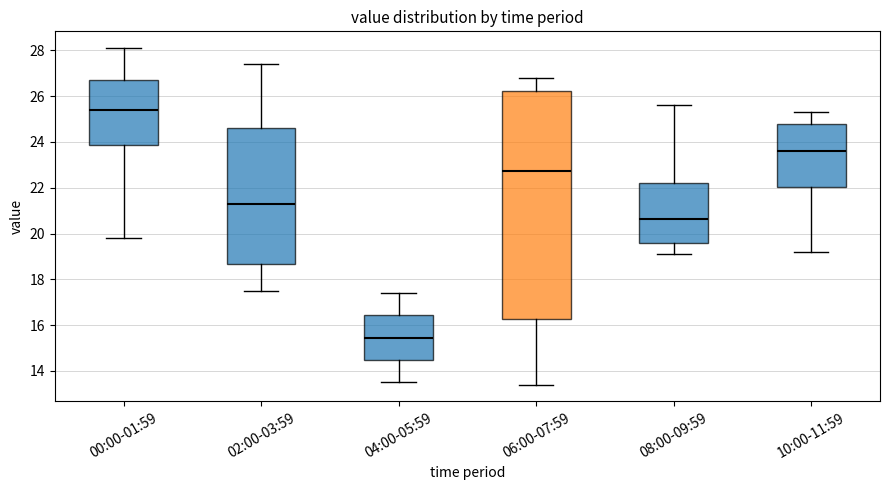

Where does the upper whisker of the box for 02:00-03:59 end on the y-axis? The values are not printed on the chart, so give them approximately, as read against the axis.

27.4